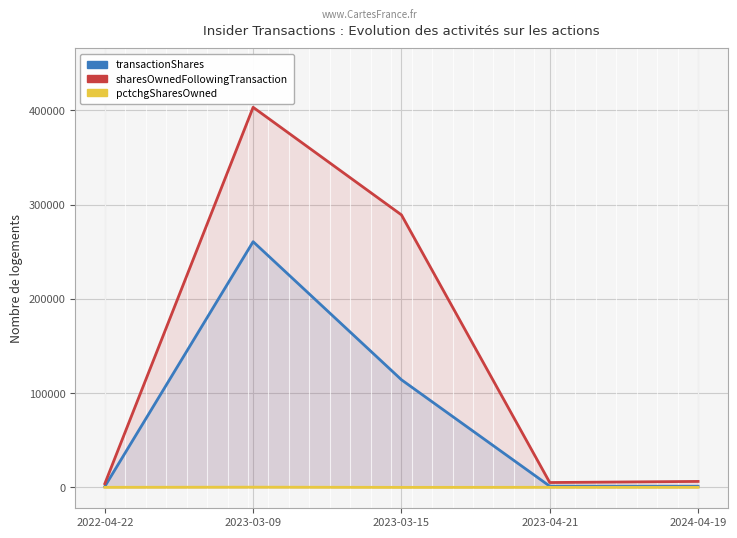

How many positive values does the pctchgSharesOwned series have?

4